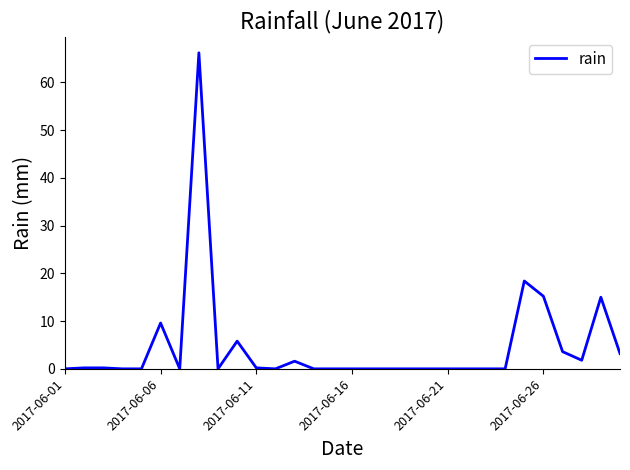

What is the maximum value shown in the chart?

66.2